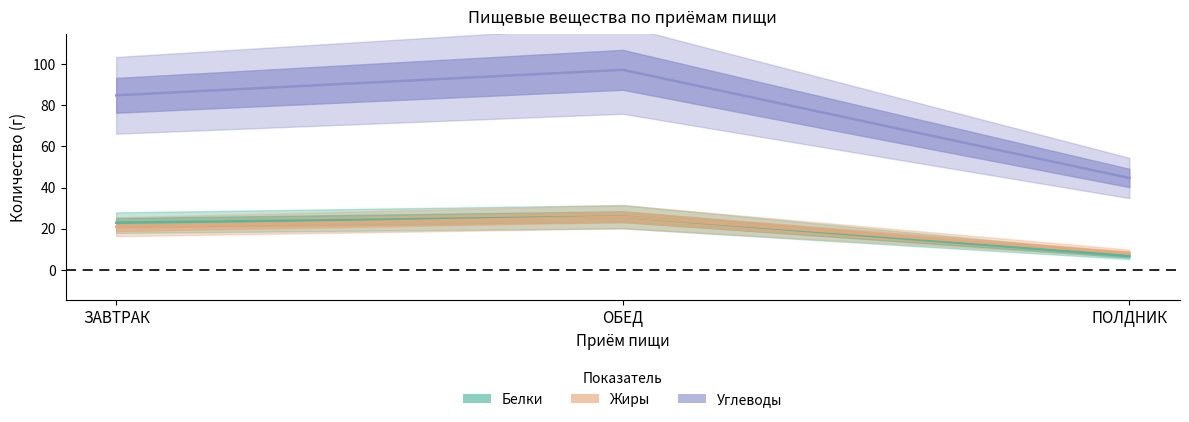

What is the total value across all series at ЗАВТРАК?

128.7